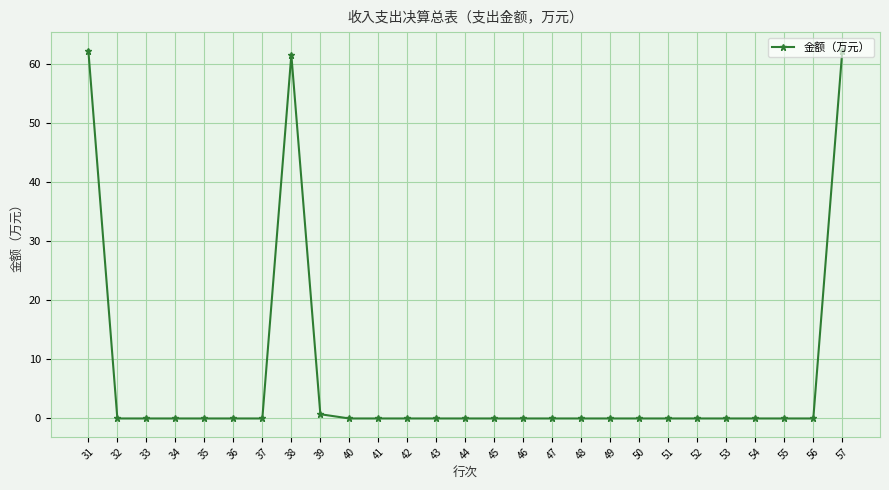

True or false: there are more than 0 points higher than both neighbors.

True